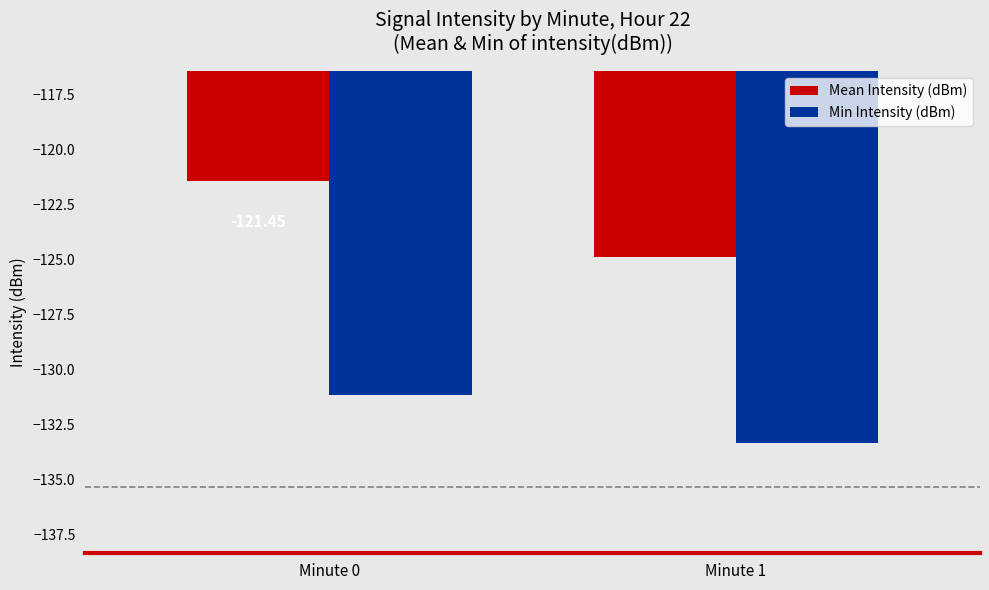

What is the sum of all Min Intensity (dBm) values?

-264.5